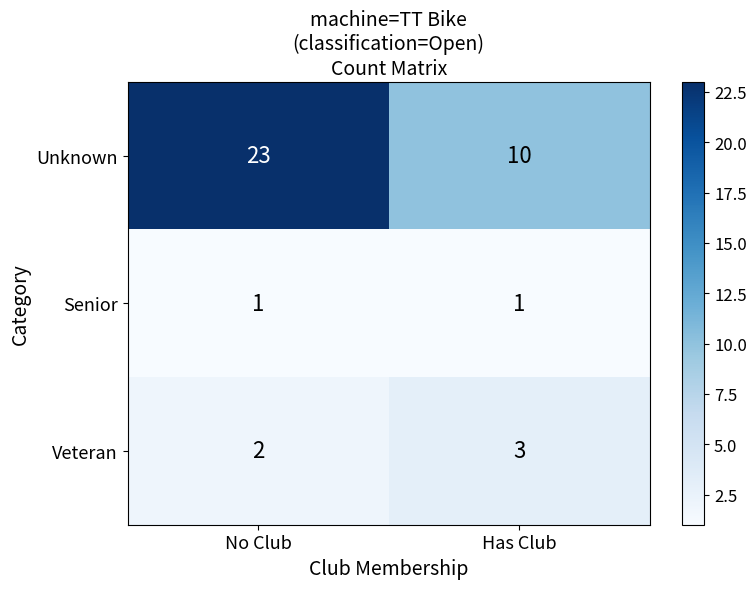

Which series has the largest total across all categories?

Unknown